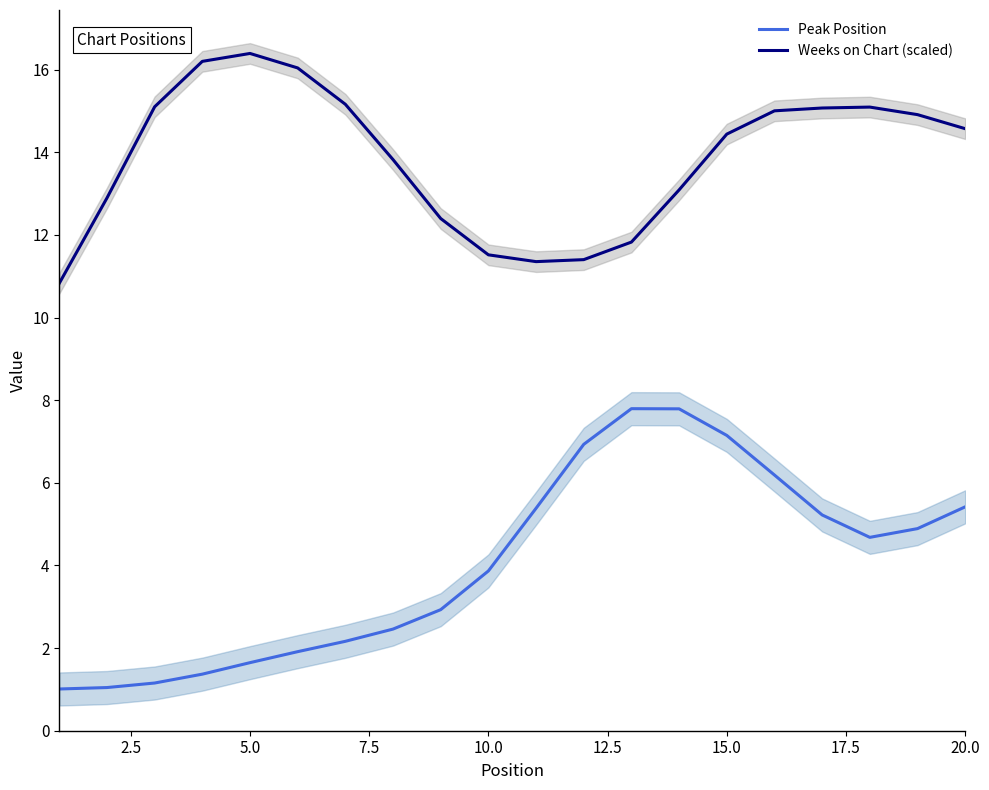

True or false: Peak Position has a value of 5.4 at 20.0.

True